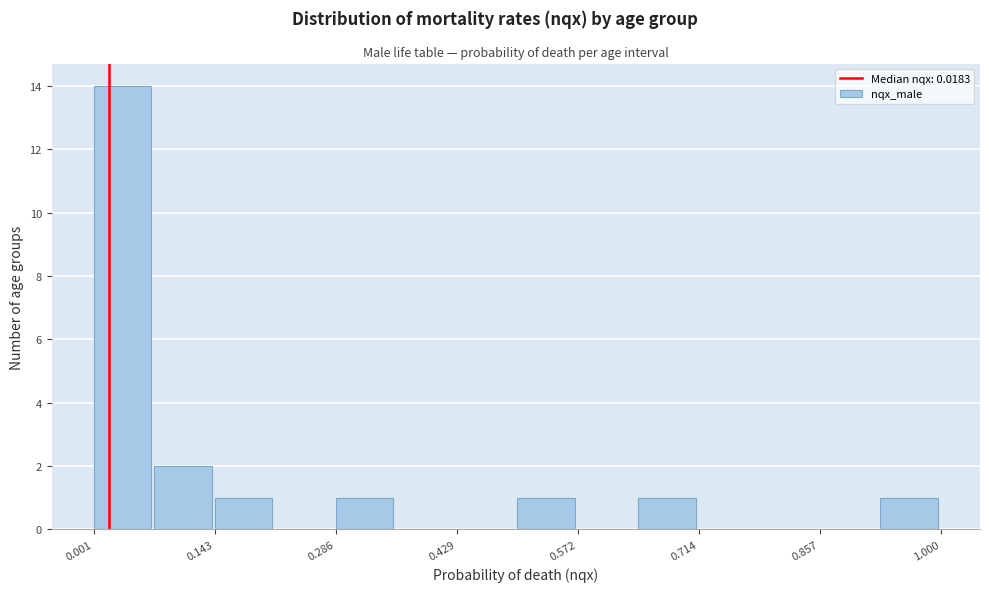

Read against the x-axis, roughly where is the centre of the tallest bar?

0.04